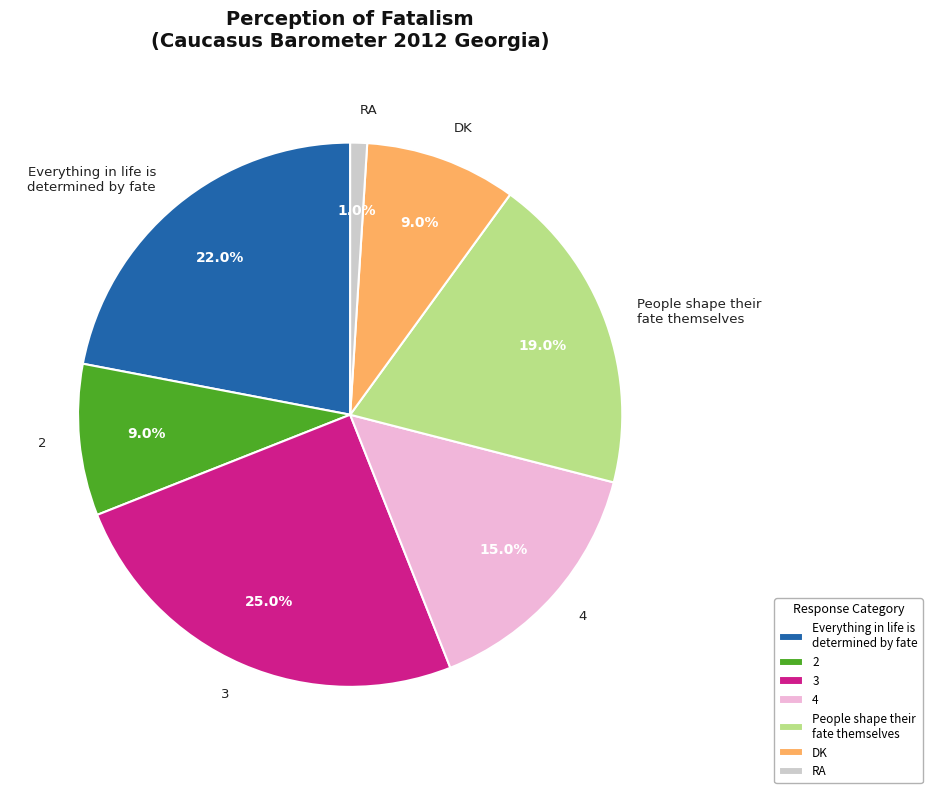

Approximately how many times larger is the value at DK compared to RA?

9.0